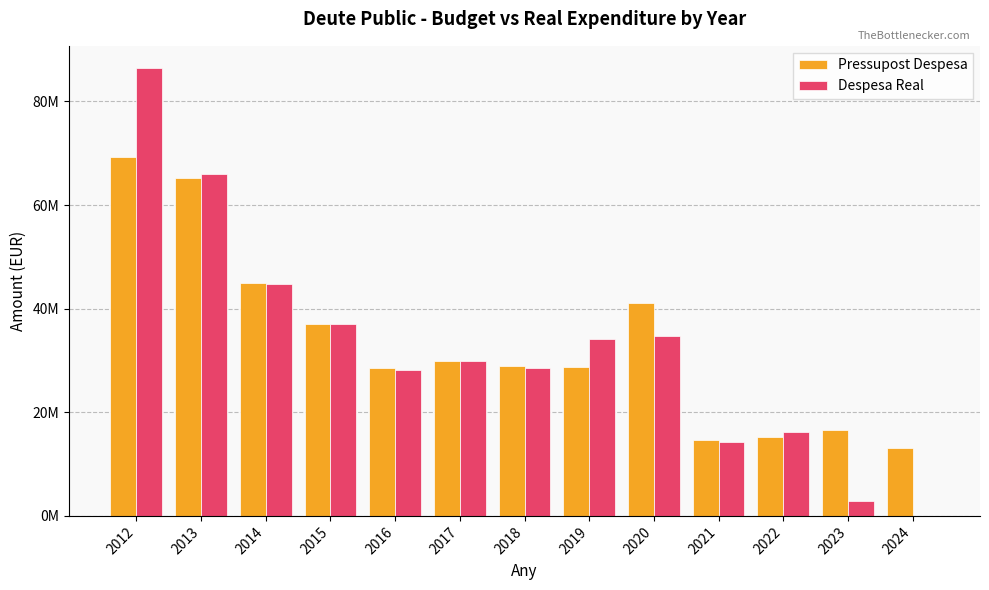

What is the sum of the Pressupost Despesa values at 2024 and 2023?

29709499.0